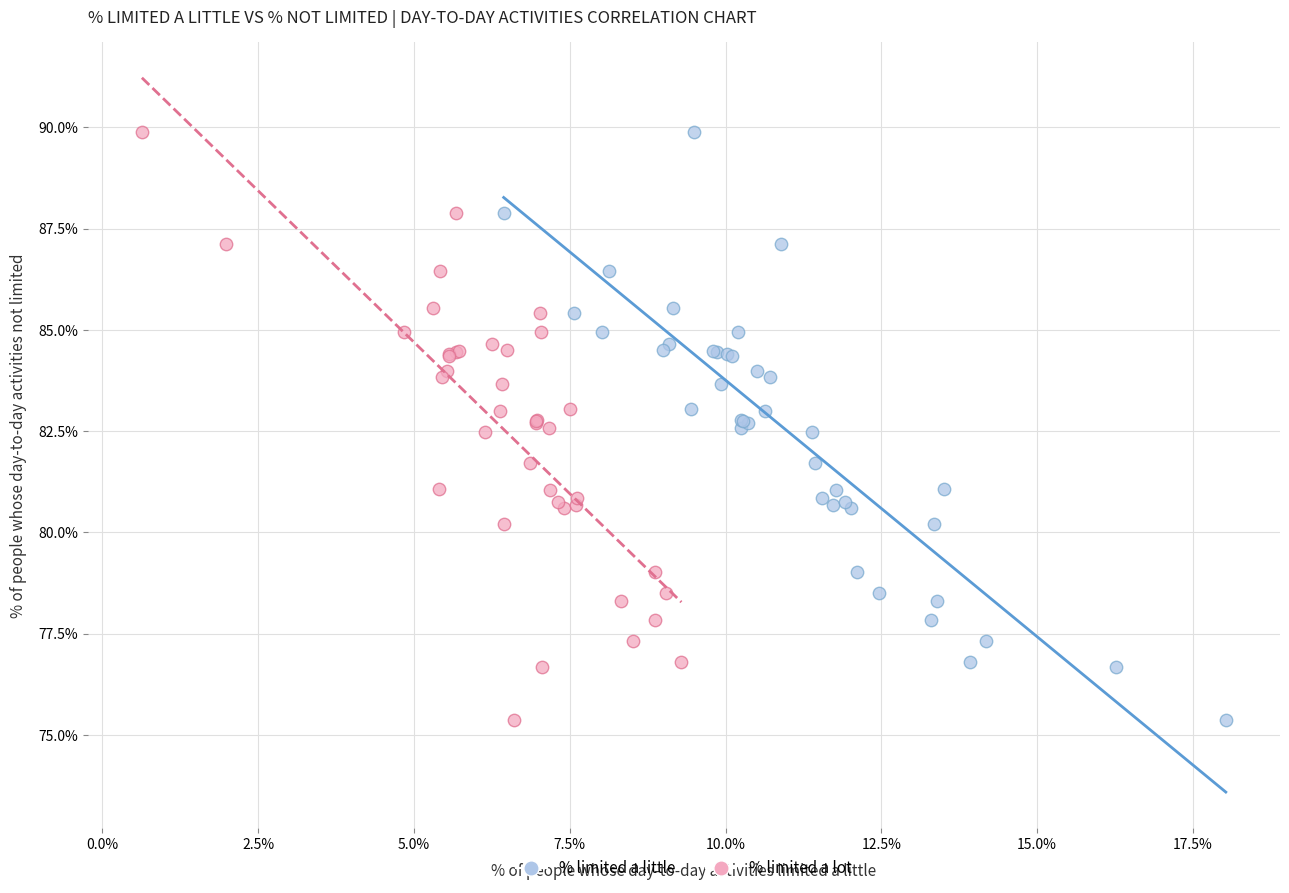

What are all the series names shown in the legend?

% limited a little, % limited a lot